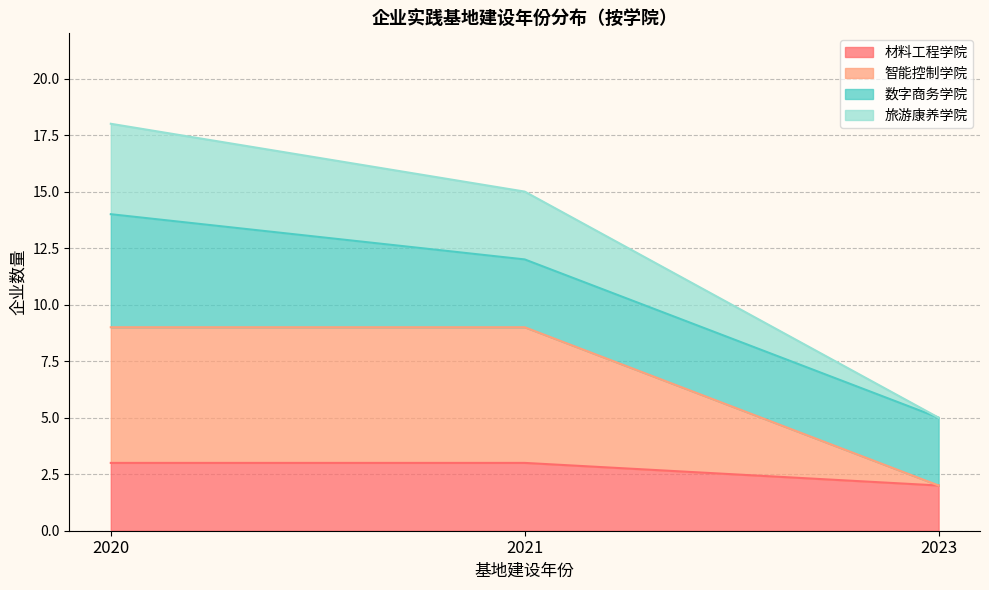

At which category is the sum across all series the highest?

2020